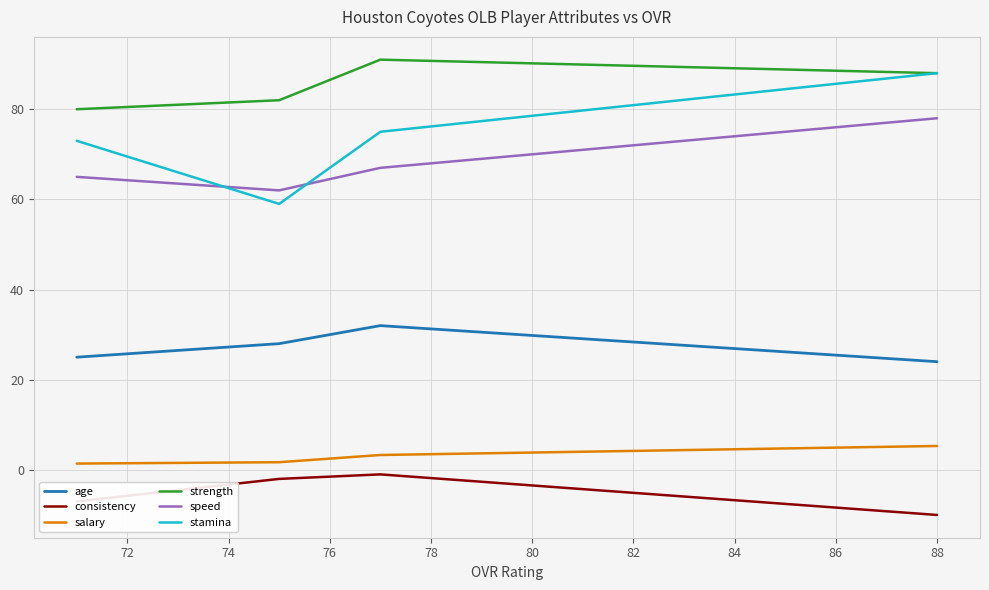

How many data points in salary are less than 3?

2